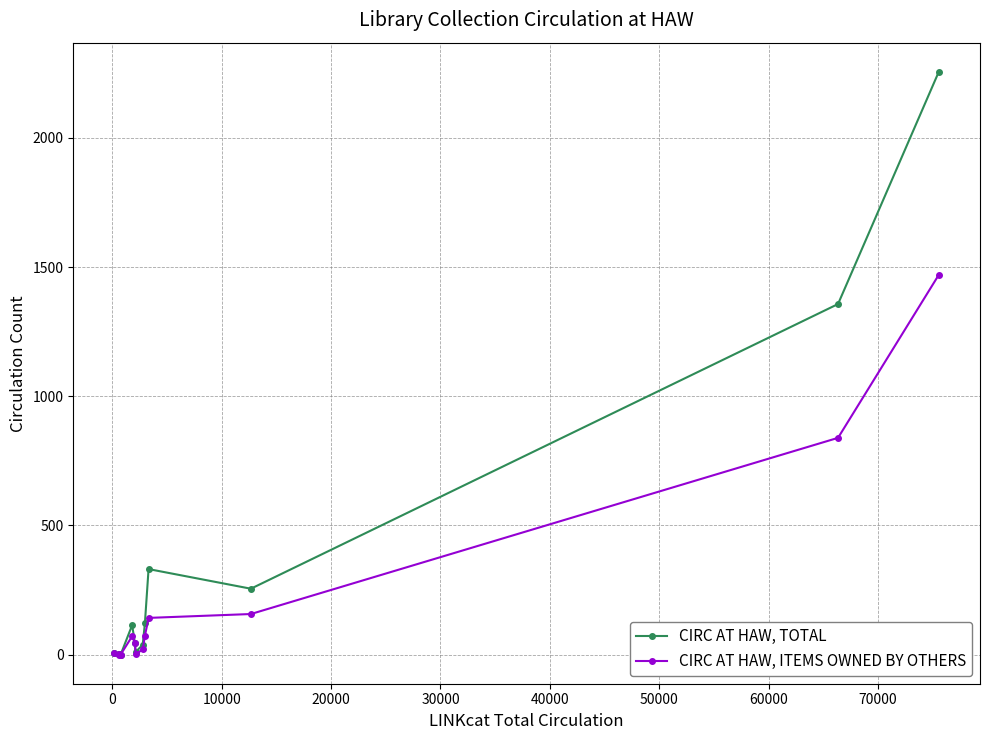

List the series in order of their overall mean, lowest first.

CIRC AT HAW, ITEMS OWNED BY OTHERS, CIRC AT HAW, TOTAL